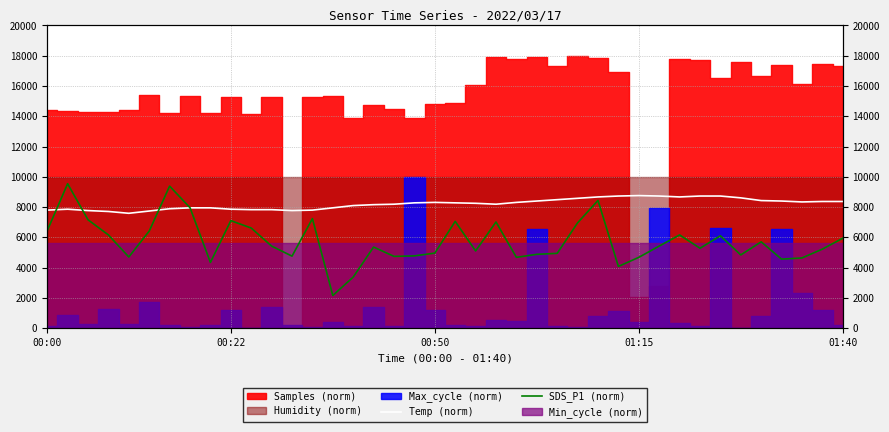

At which label does SDS_P1 (norm) first exceed 5424?

00:00